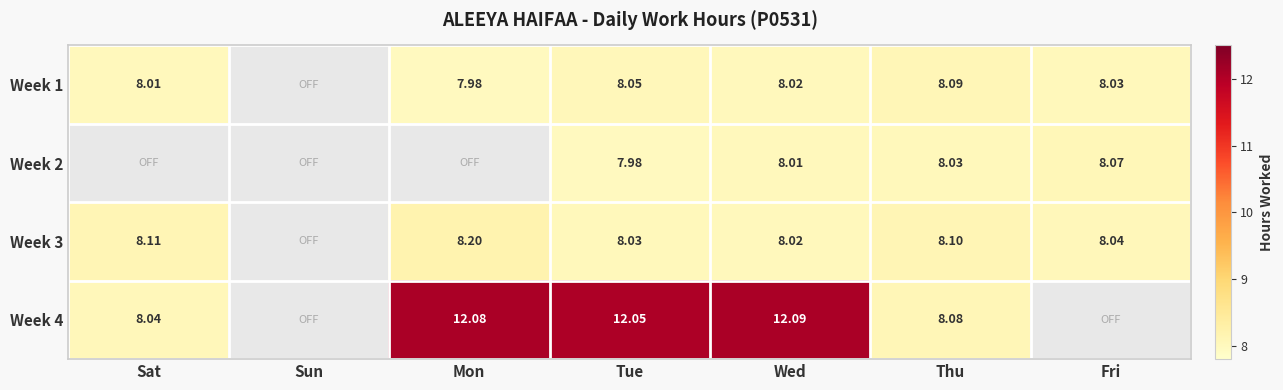

At which label is Week 2 closest to 4?

Tue